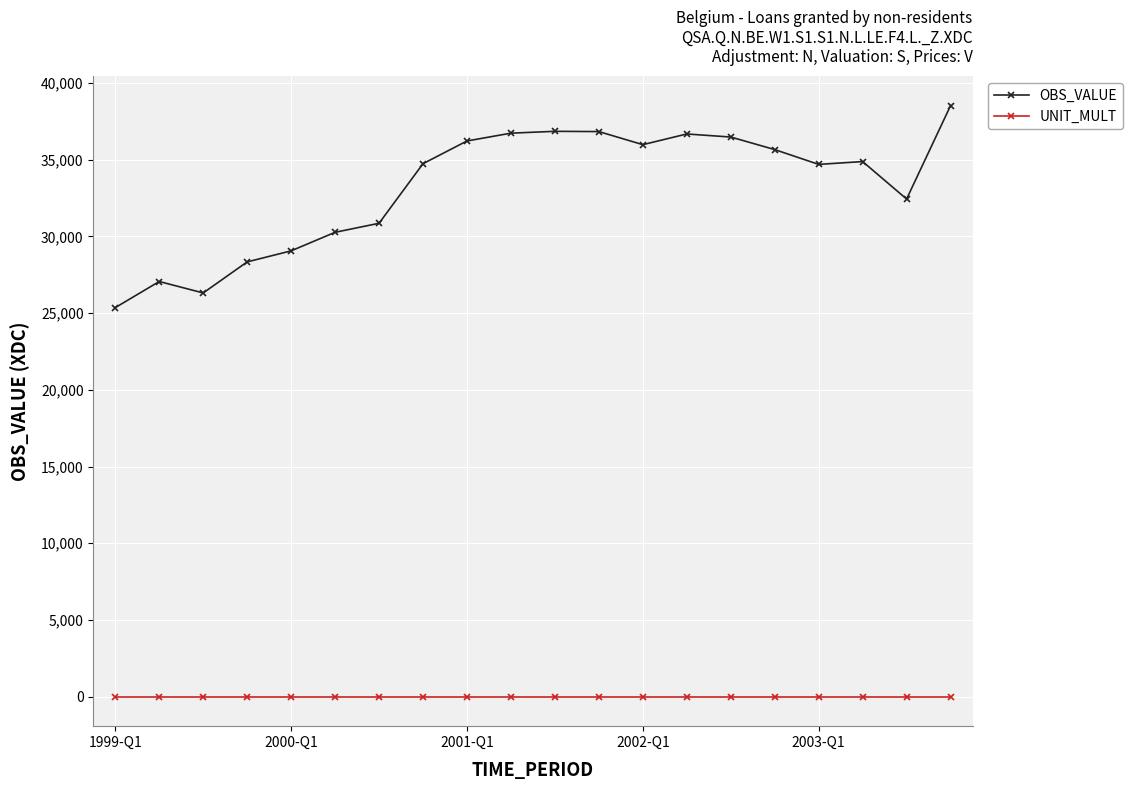

Which series has the largest range (max minus min)?

OBS_VALUE